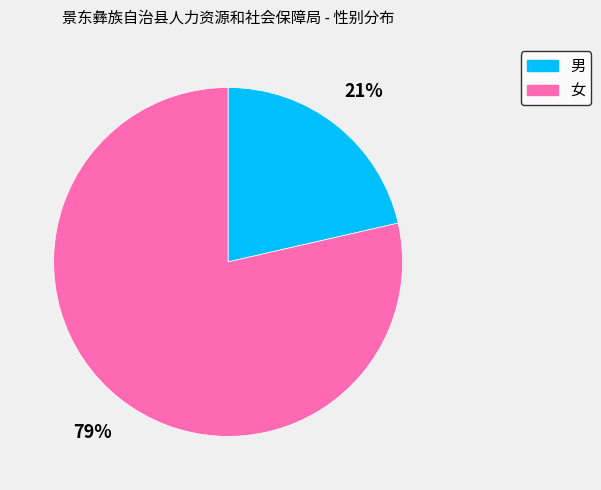

Do 女 and 男 together represent more than half of the pie?

Yes